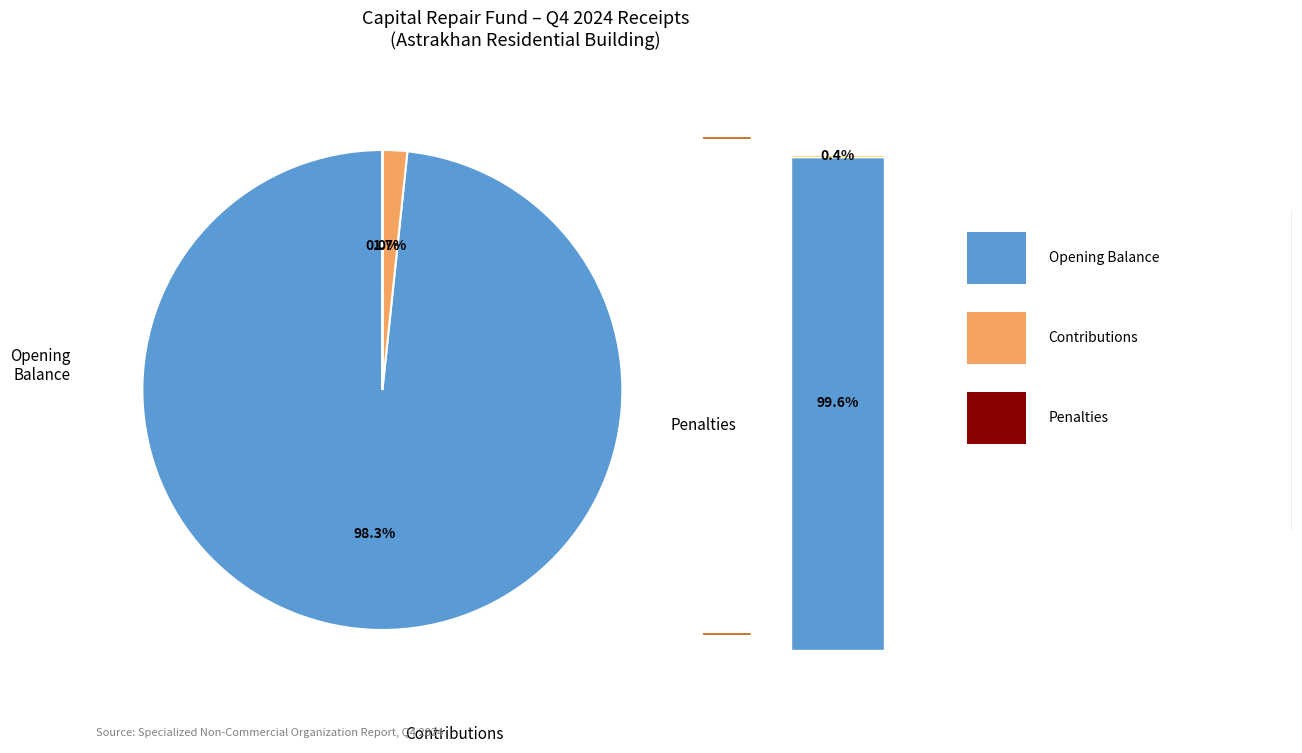

How many slices are in this pie chart?

3